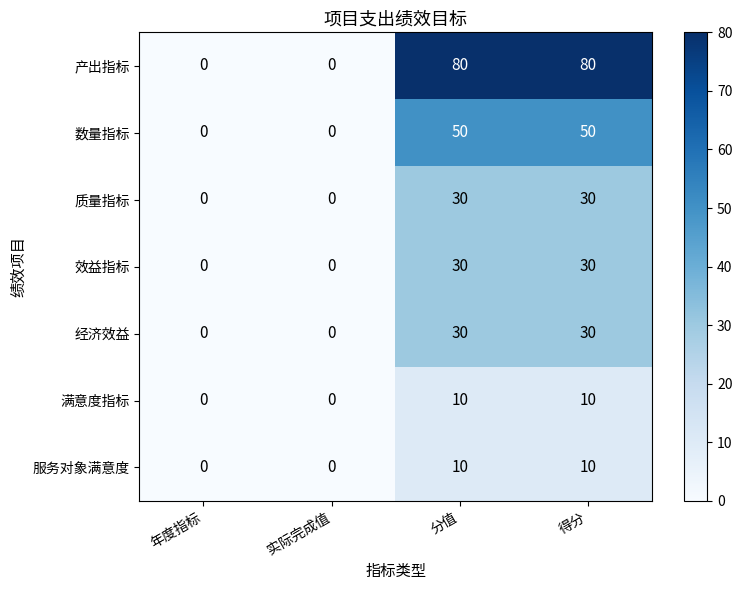

Reading left to right, list all the values displayed in this chart.

产出指标: 0	0	80	80
数量指标: 0	0	50	50
质量指标: 0	0	30	30
效益指标: 0	0	30	30
经济效益: 0	0	30	30
满意度指标: 0	0	10	10
服务对象满意度: 0	0	10	10